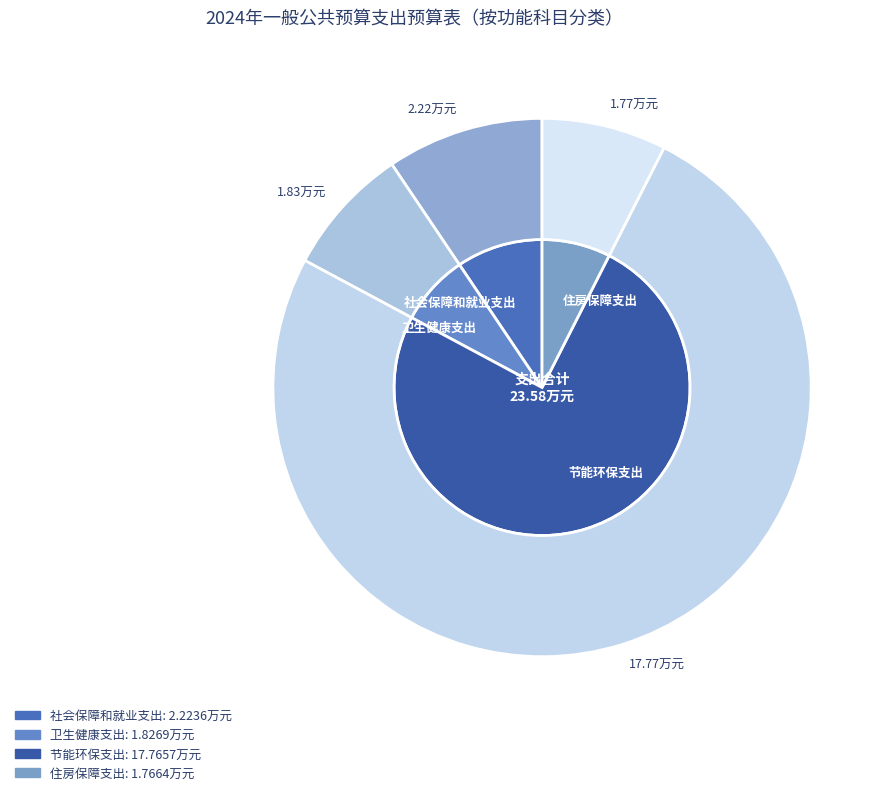

What is the smallest slice in the pie chart?

住房保障支出